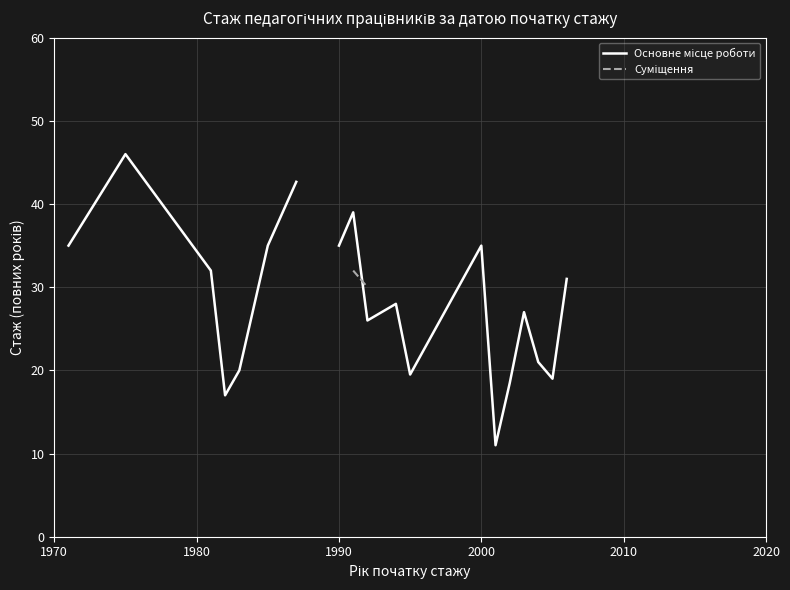

What is the greatest value displayed?

46.0